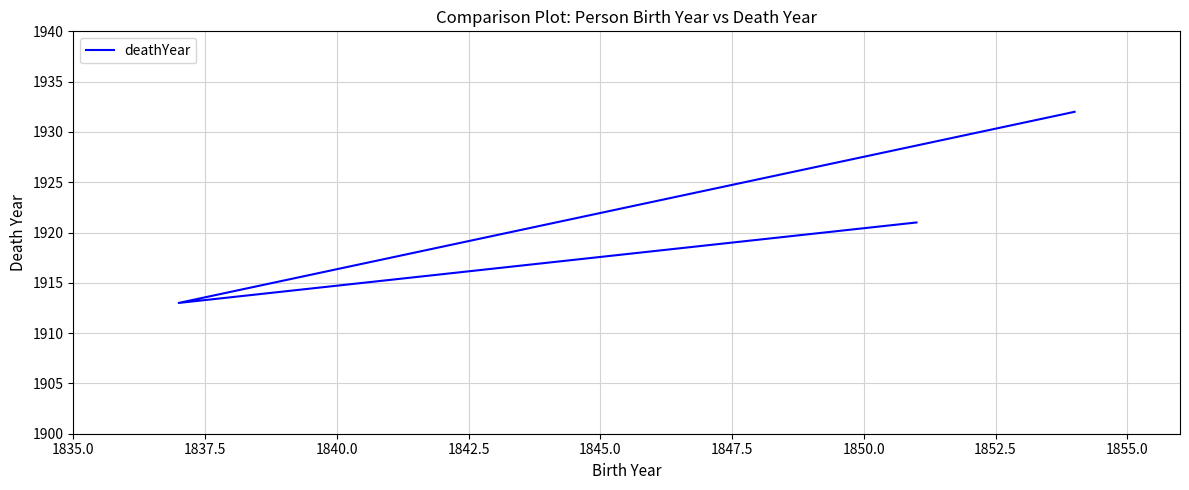

What is the average value?

1922